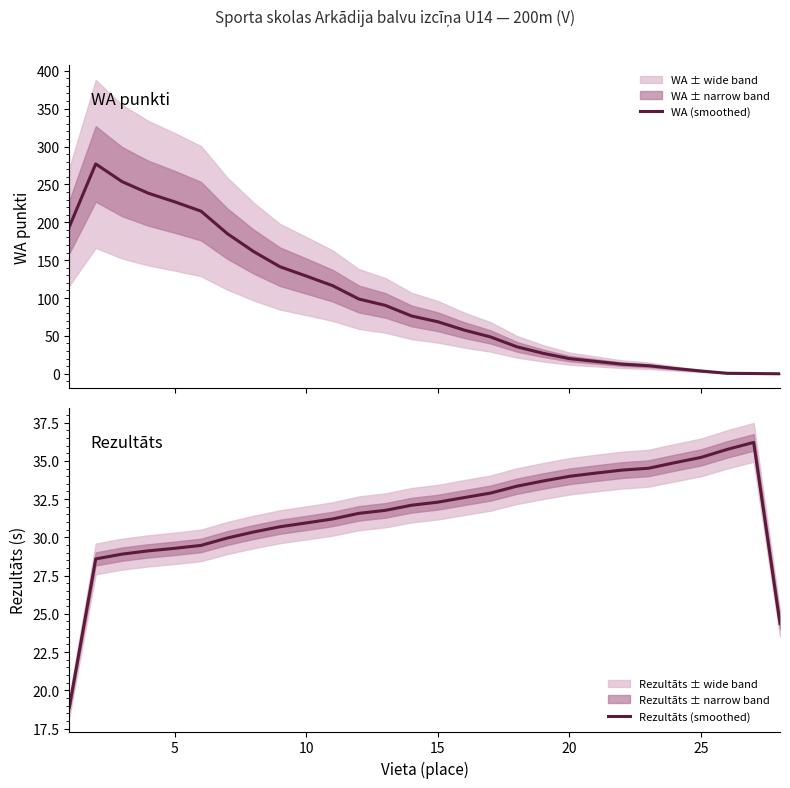

What is the value of the Rezultāts (smoothed) point at the 15th from the left?

32.3